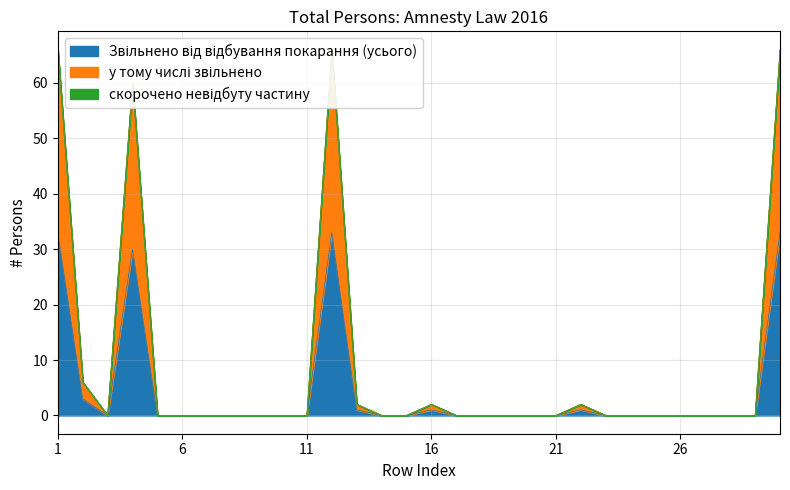

Which series has the largest range (max minus min)?

у тому числі звільнено